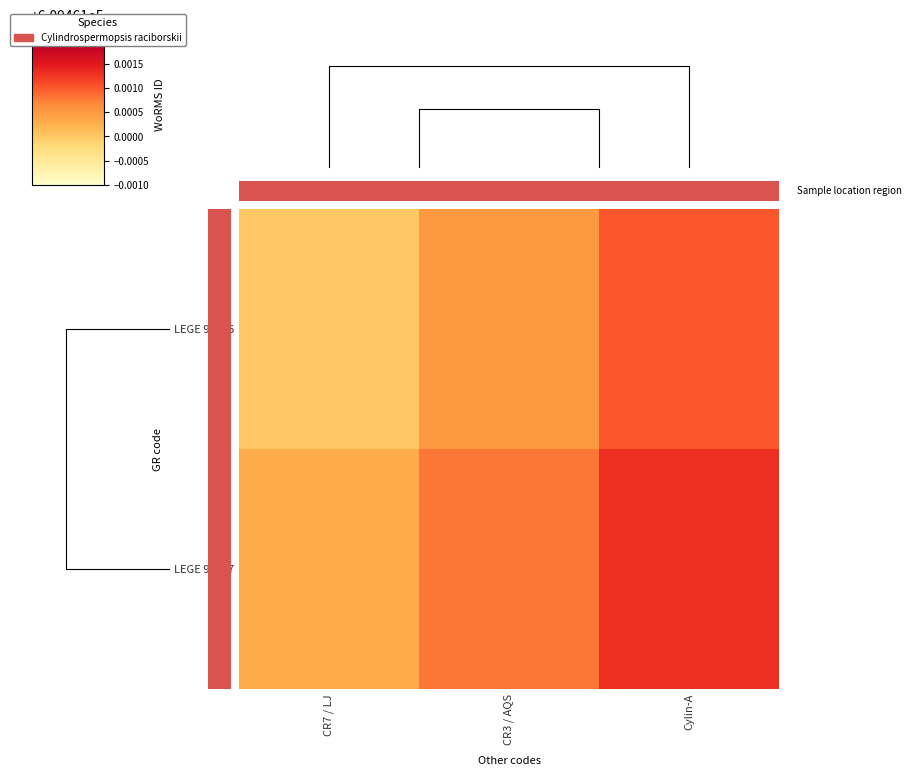

At how many categories does at least one series exceed 187910?

3